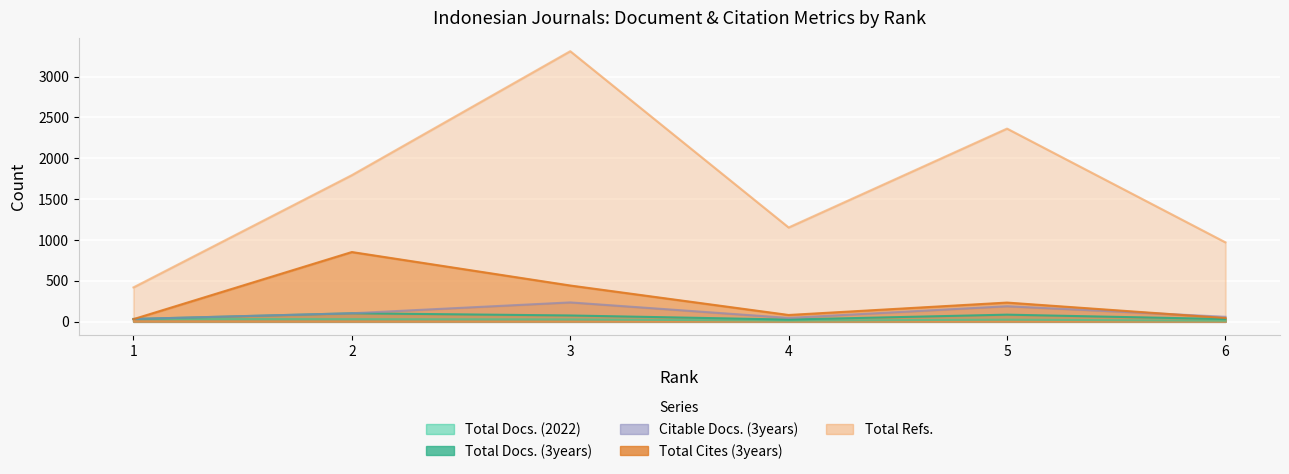

Which category has the highest value across all series?

3